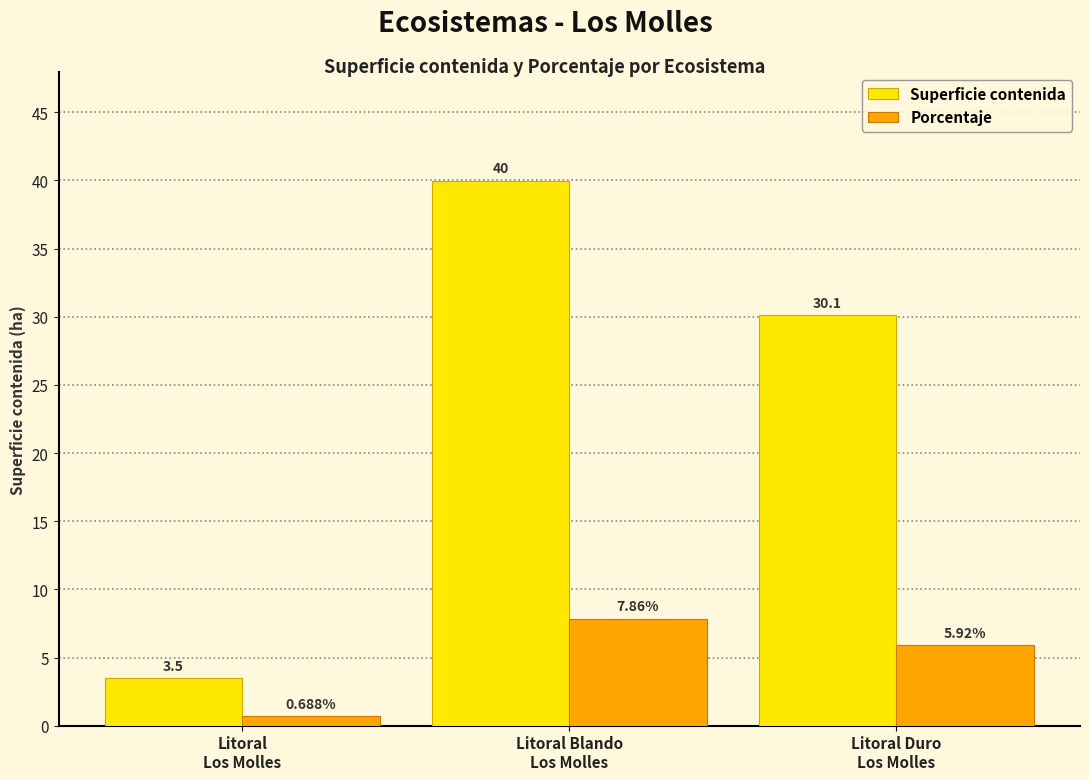

What are all the series names shown in the legend?

Superficie contenida, Porcentaje